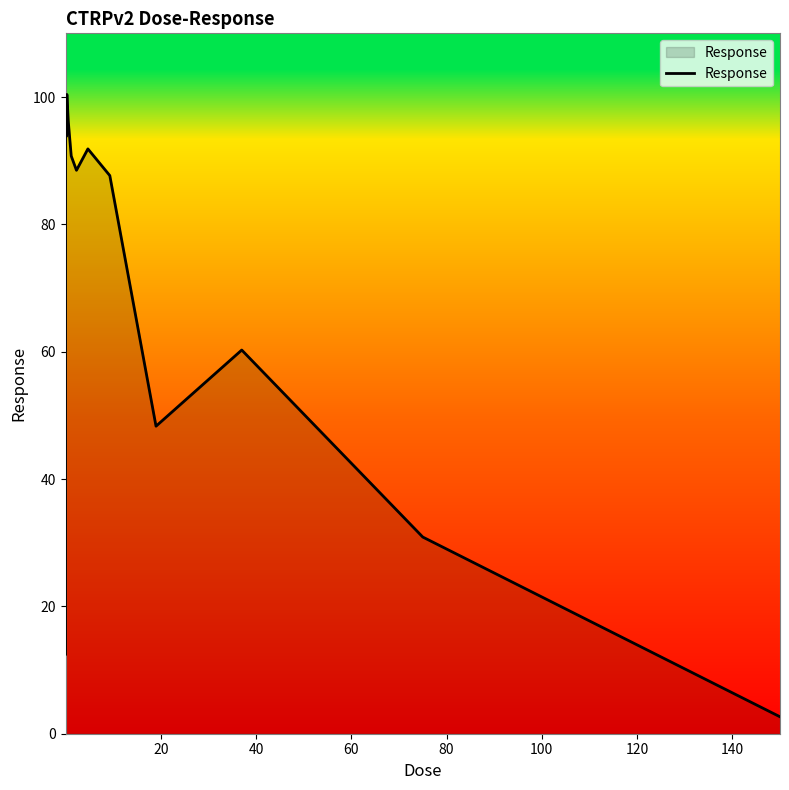

What is the greatest value displayed?

100.4